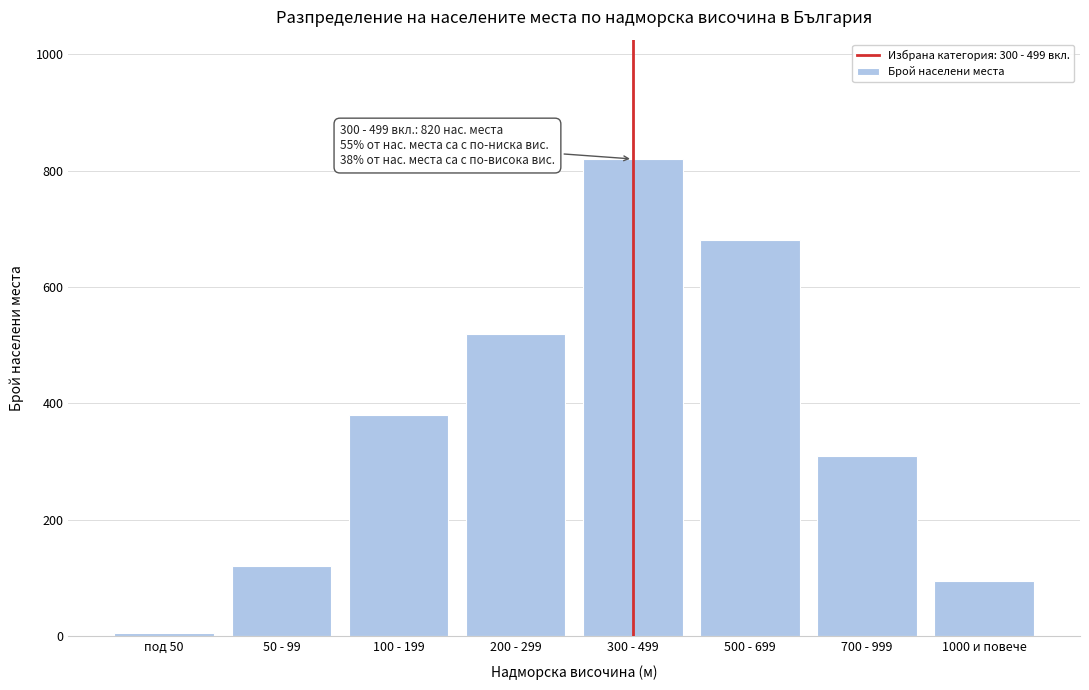

Reading right to left, list all the values displayed in this chart.

1000 и повече=95	700 - 999=310	500 - 699=680	300 - 499=820	200 - 299=520	100 - 199=380	50 - 99=120	под 50=5